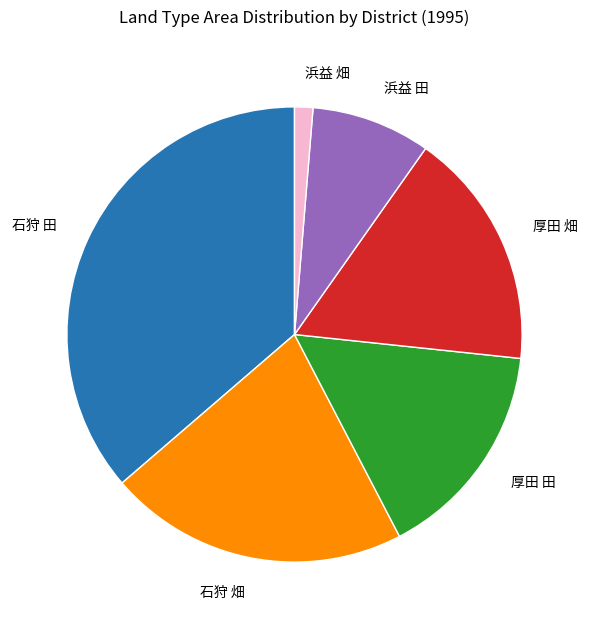

Is it true that 石狩 田 is 36% of the pie?

True